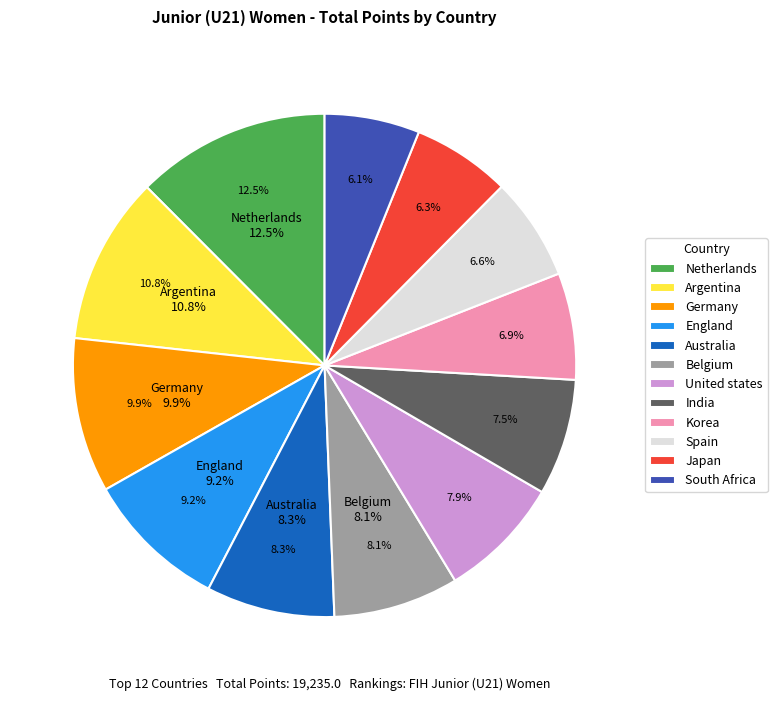

To the nearest percent, what is the difference between the Spain and Australia slice percentages?

2%